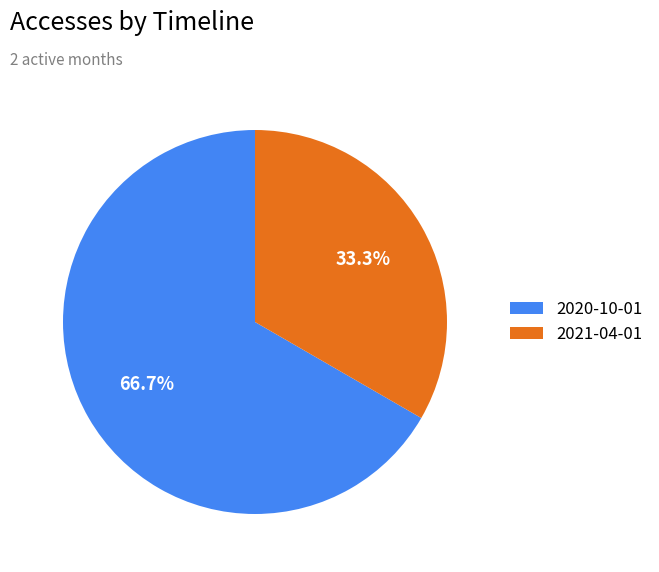

Which has a higher value, 2020-10-01 or 2021-04-01?

2020-10-01